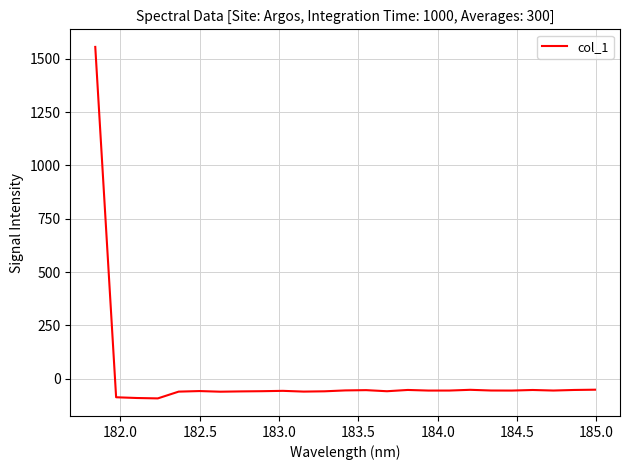

What is the greatest value displayed?

1556.4